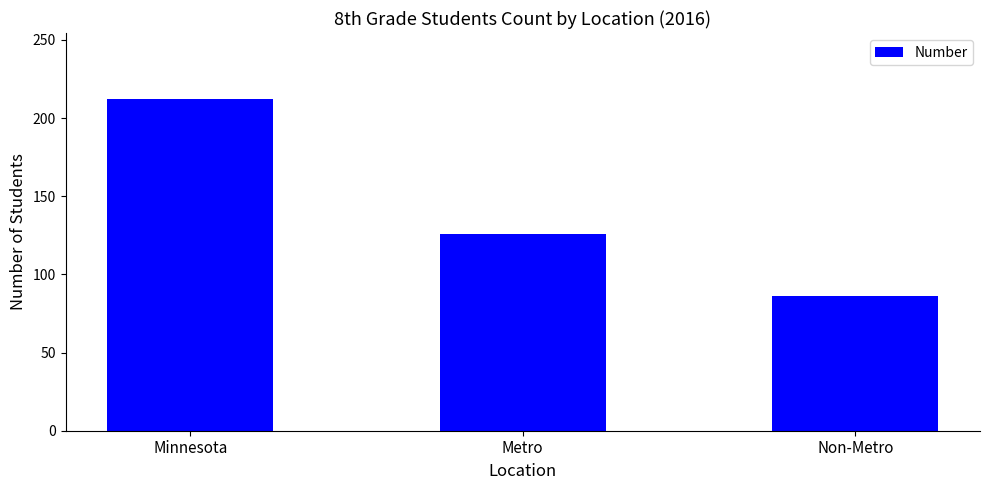

What is the label of the 1st bar from the left?

Minnesota